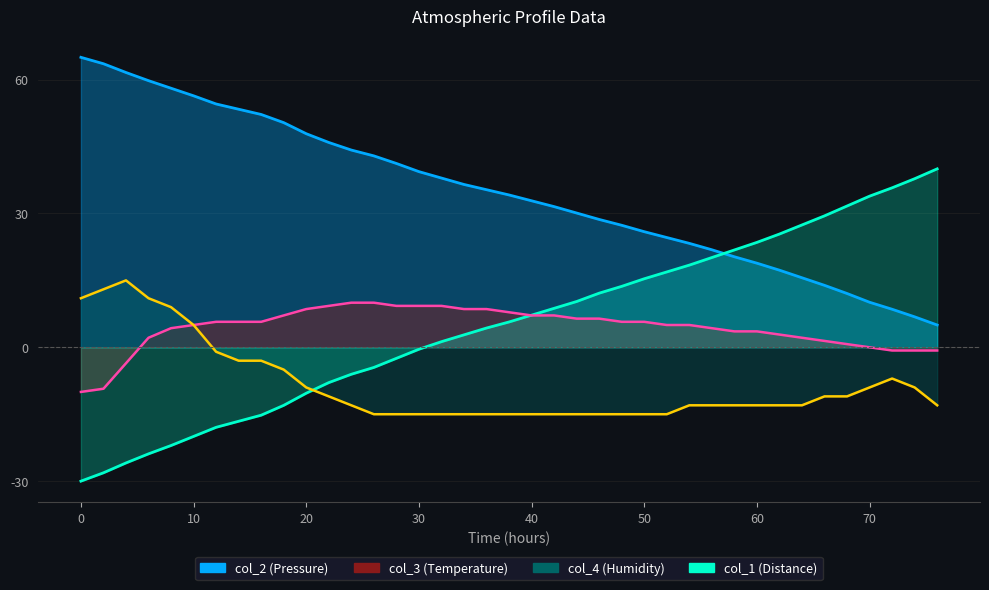

True or false: col_4 has a value of -13.0 at 62.

True